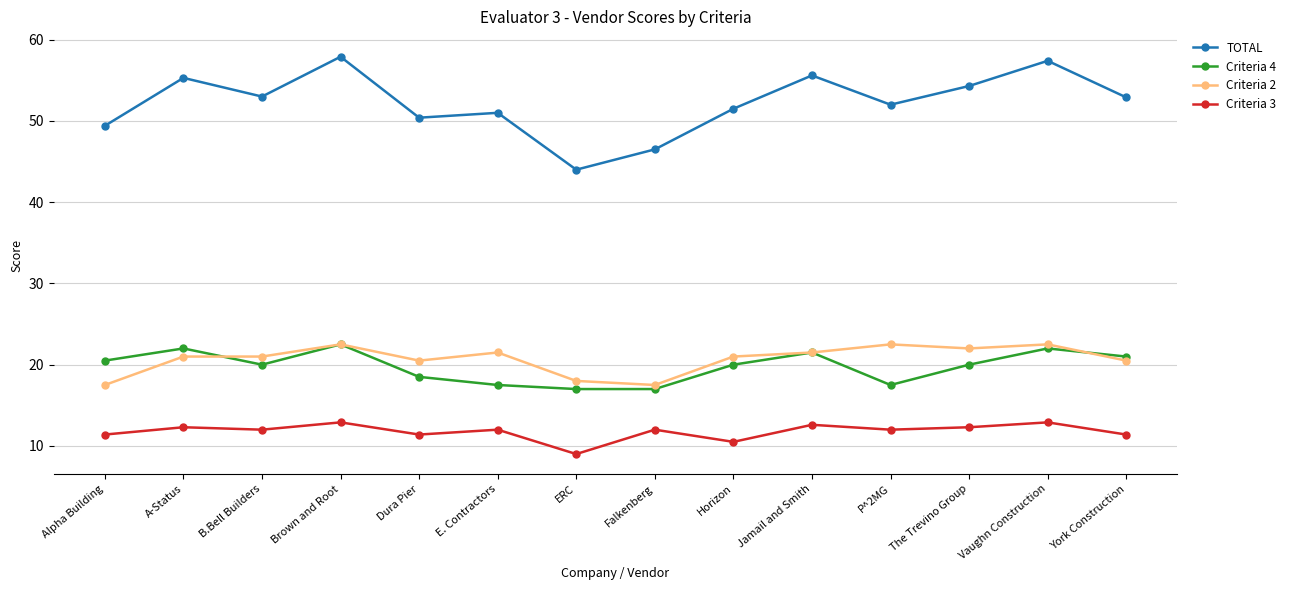

What is the difference between the highest and lowest values at Dura Pier?

39.0